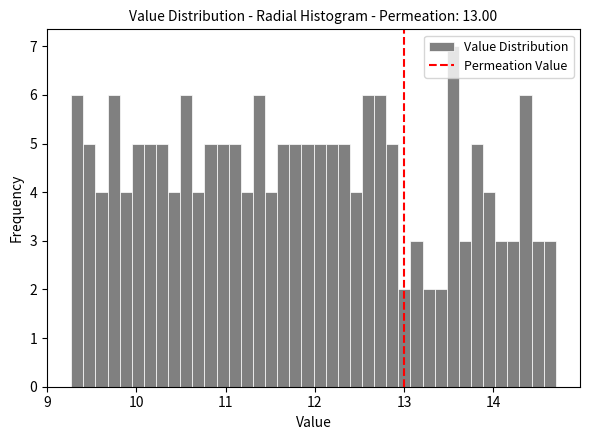

Read against the x-axis, roughly where is the centre of the tallest bar?

13.5